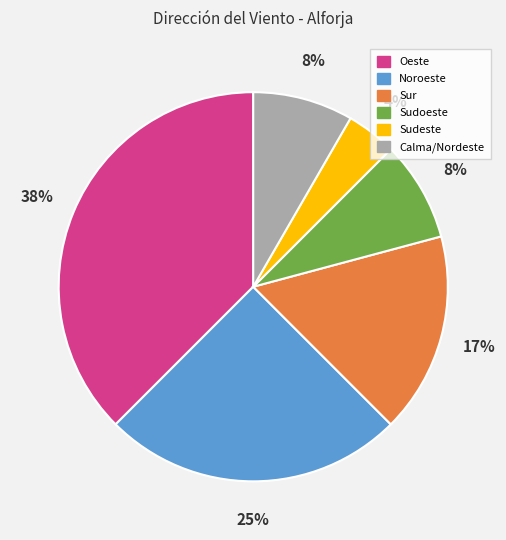

Combined, do Sur and Noroeste account for over 50%?

No